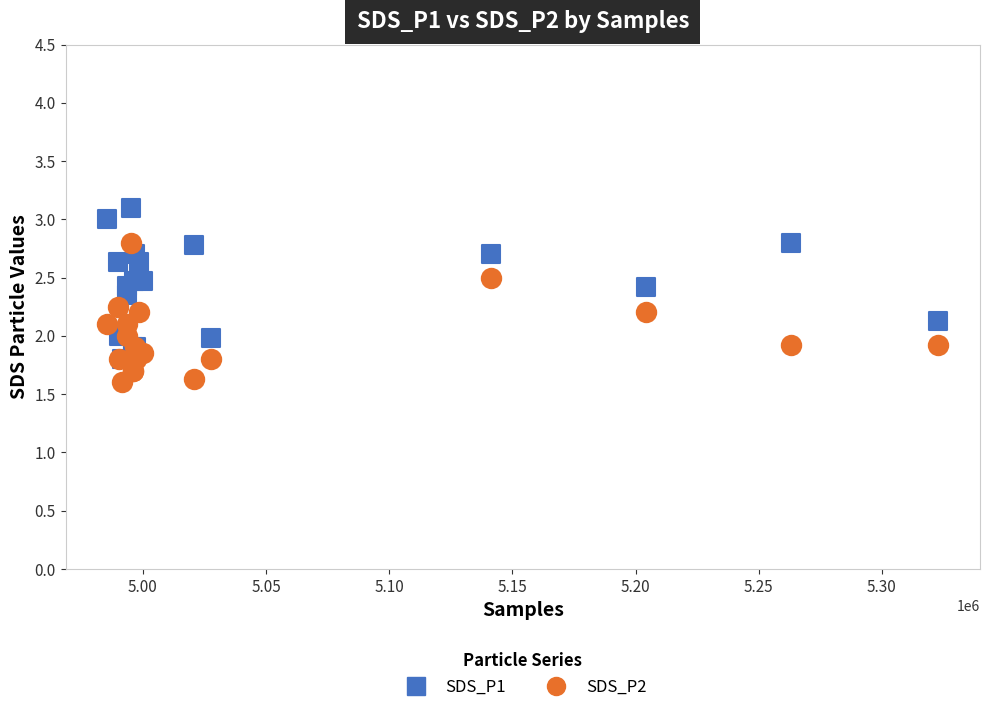

Which series has the largest Y range (max minus min)?

SDS_P1